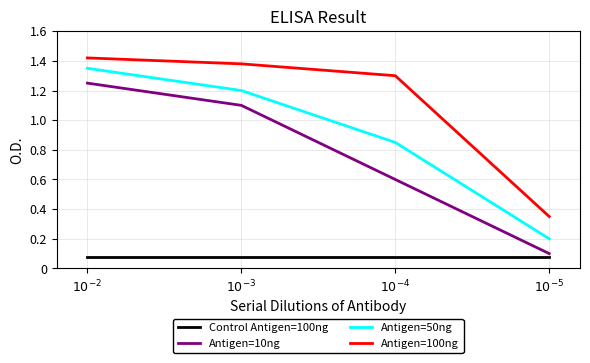

What is the difference between the maximum and minimum values in the Antigen=100ng series?

1.1